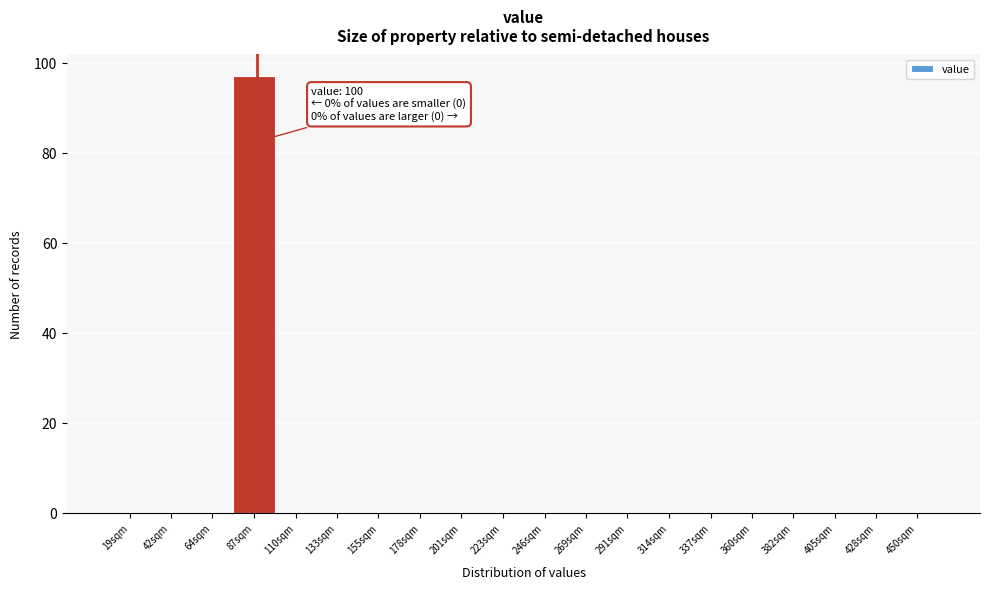

Reading left to right, list all the values displayed in this chart.

19sqm=0	42sqm=0	64sqm=0	87sqm=97	110sqm=0	133sqm=0	155sqm=0	178sqm=0	201sqm=0	223sqm=0	246sqm=0	269sqm=0	291sqm=0	314sqm=0	337sqm=0	360sqm=0	382sqm=0	405sqm=0	428sqm=0	450sqm=0